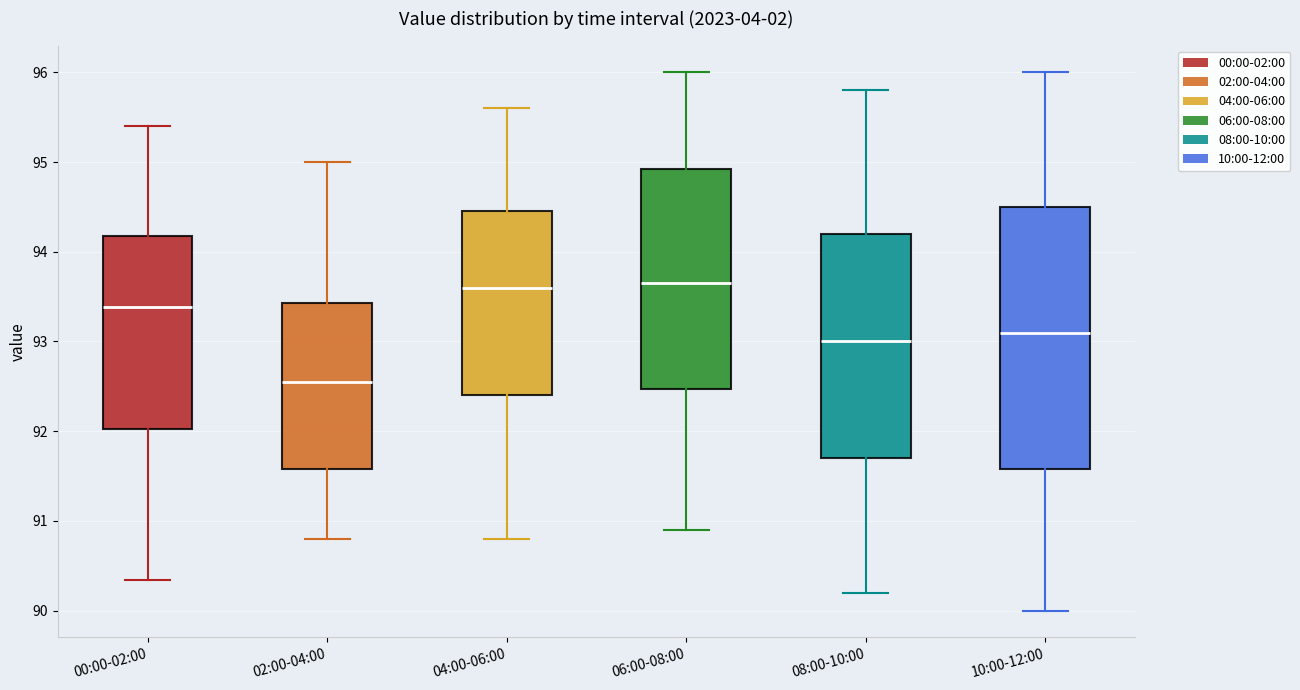

Where is the upper edge of the box for 02:00-04:00 on the y-axis? The values are not printed on the chart, so give them approximately, as read against the axis.

93.4